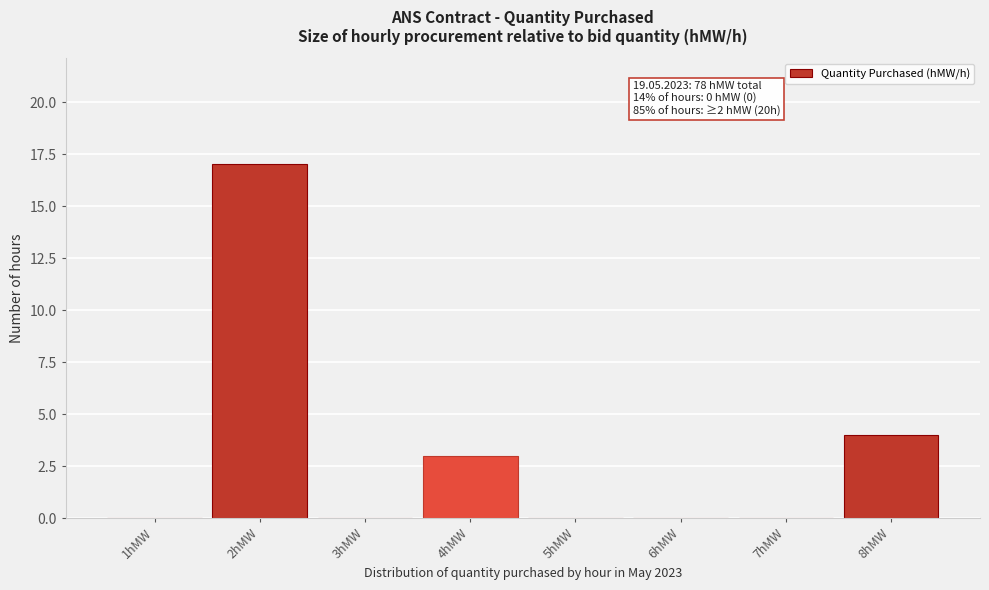

Reading left to right, transcribe all the data shown in this chart.

1hMW=0	2hMW=17	3hMW=0	4hMW=3	5hMW=0	6hMW=0	7hMW=0	8hMW=4